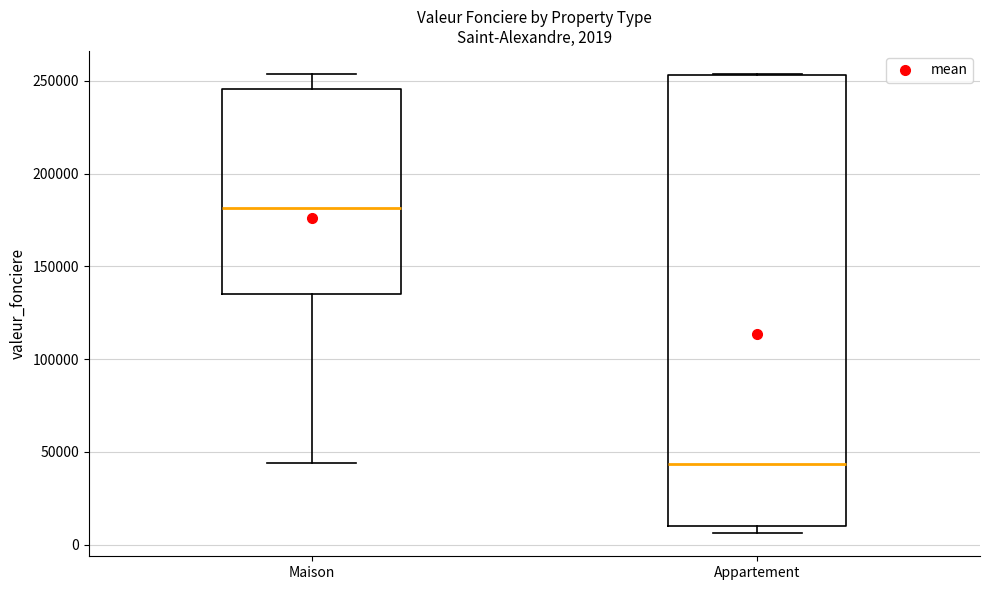

Which box has the highest median line?

Maison